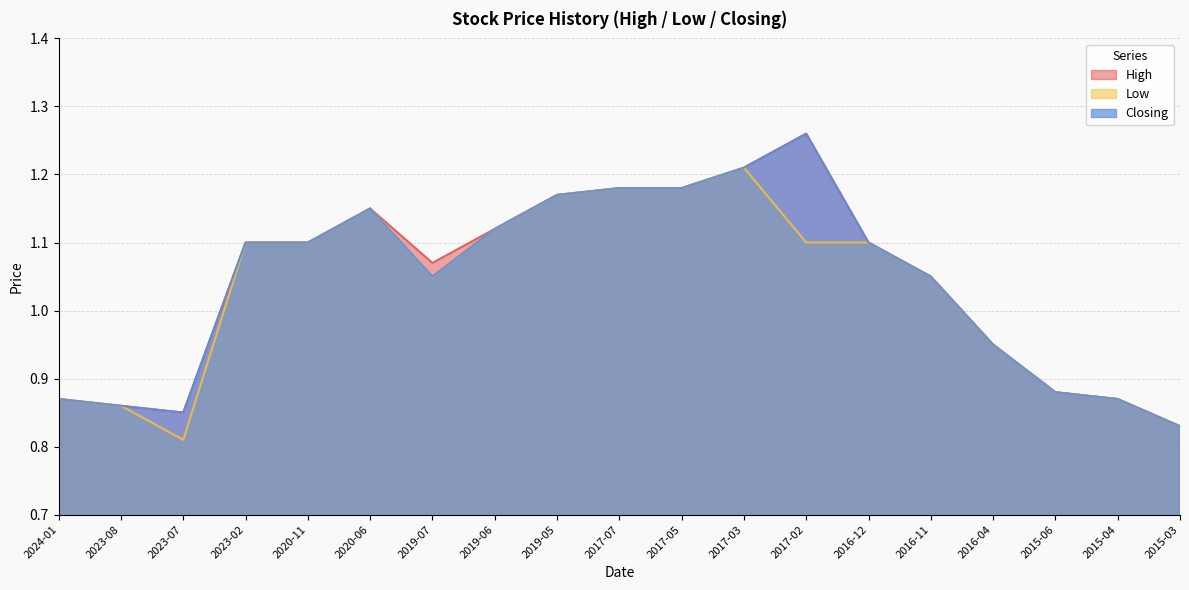

What is the difference between the second highest and second lowest values in the High series?

0.4